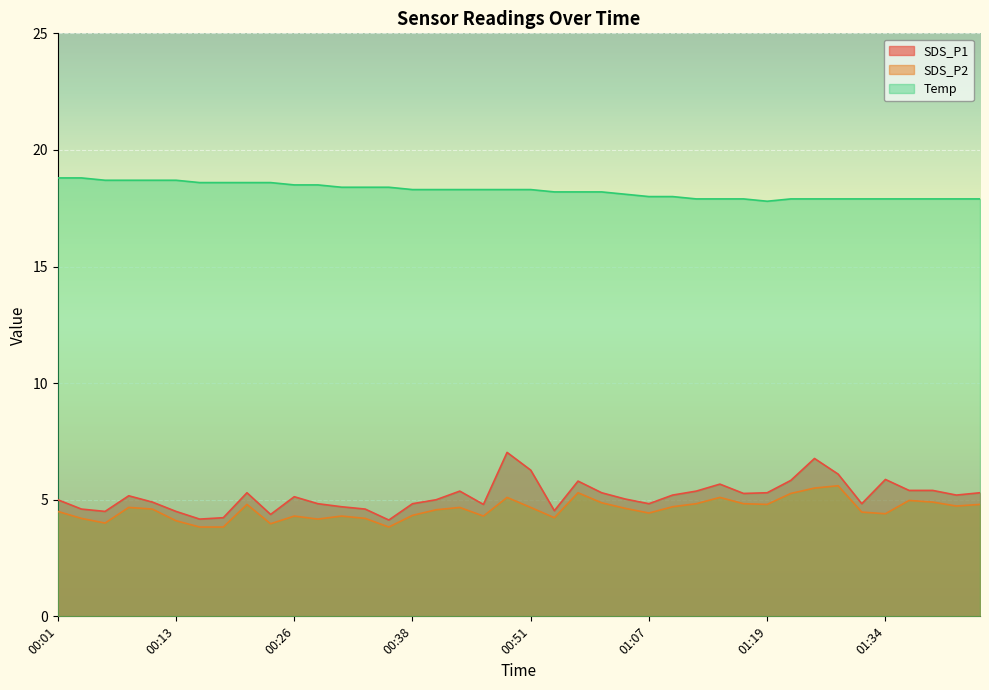

Where does the SDS_P2 series first go above 4?

00:01